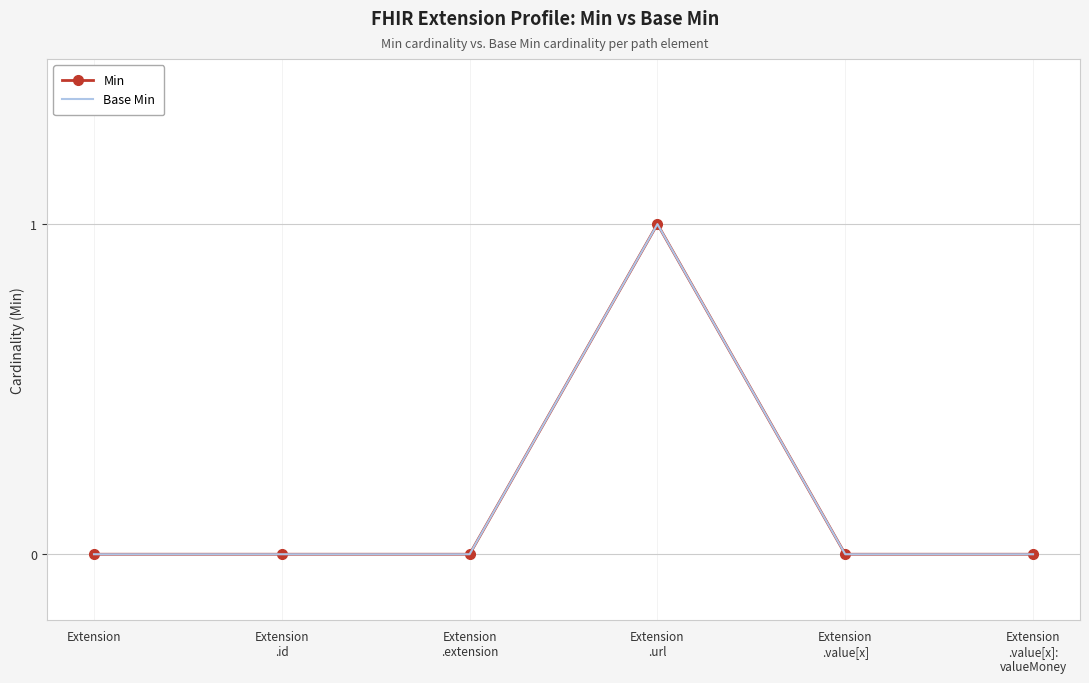

Reading right to left, transcribe all the data shown in this chart.

Min: Extension
.value[x]:
valueMoney=0	Extension
.value[x]=0	Extension
.url=1	Extension
.extension=0	Extension
.id=0	Extension=0
Base Min: Extension
.value[x]:
valueMoney=0	Extension
.value[x]=0	Extension
.url=1	Extension
.extension=0	Extension
.id=0	Extension=0